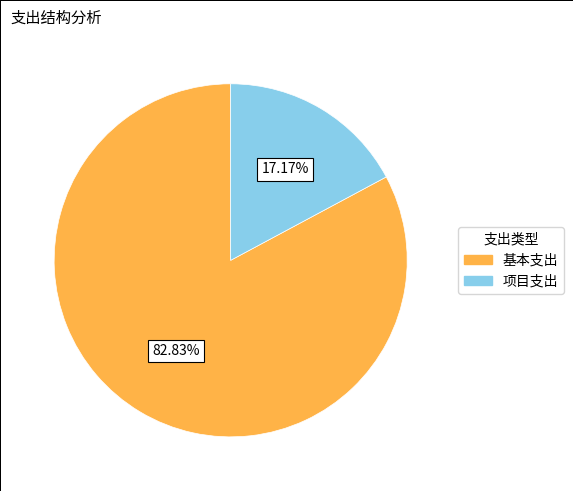

Is there any slice that represents more than half of the pie?

Yes